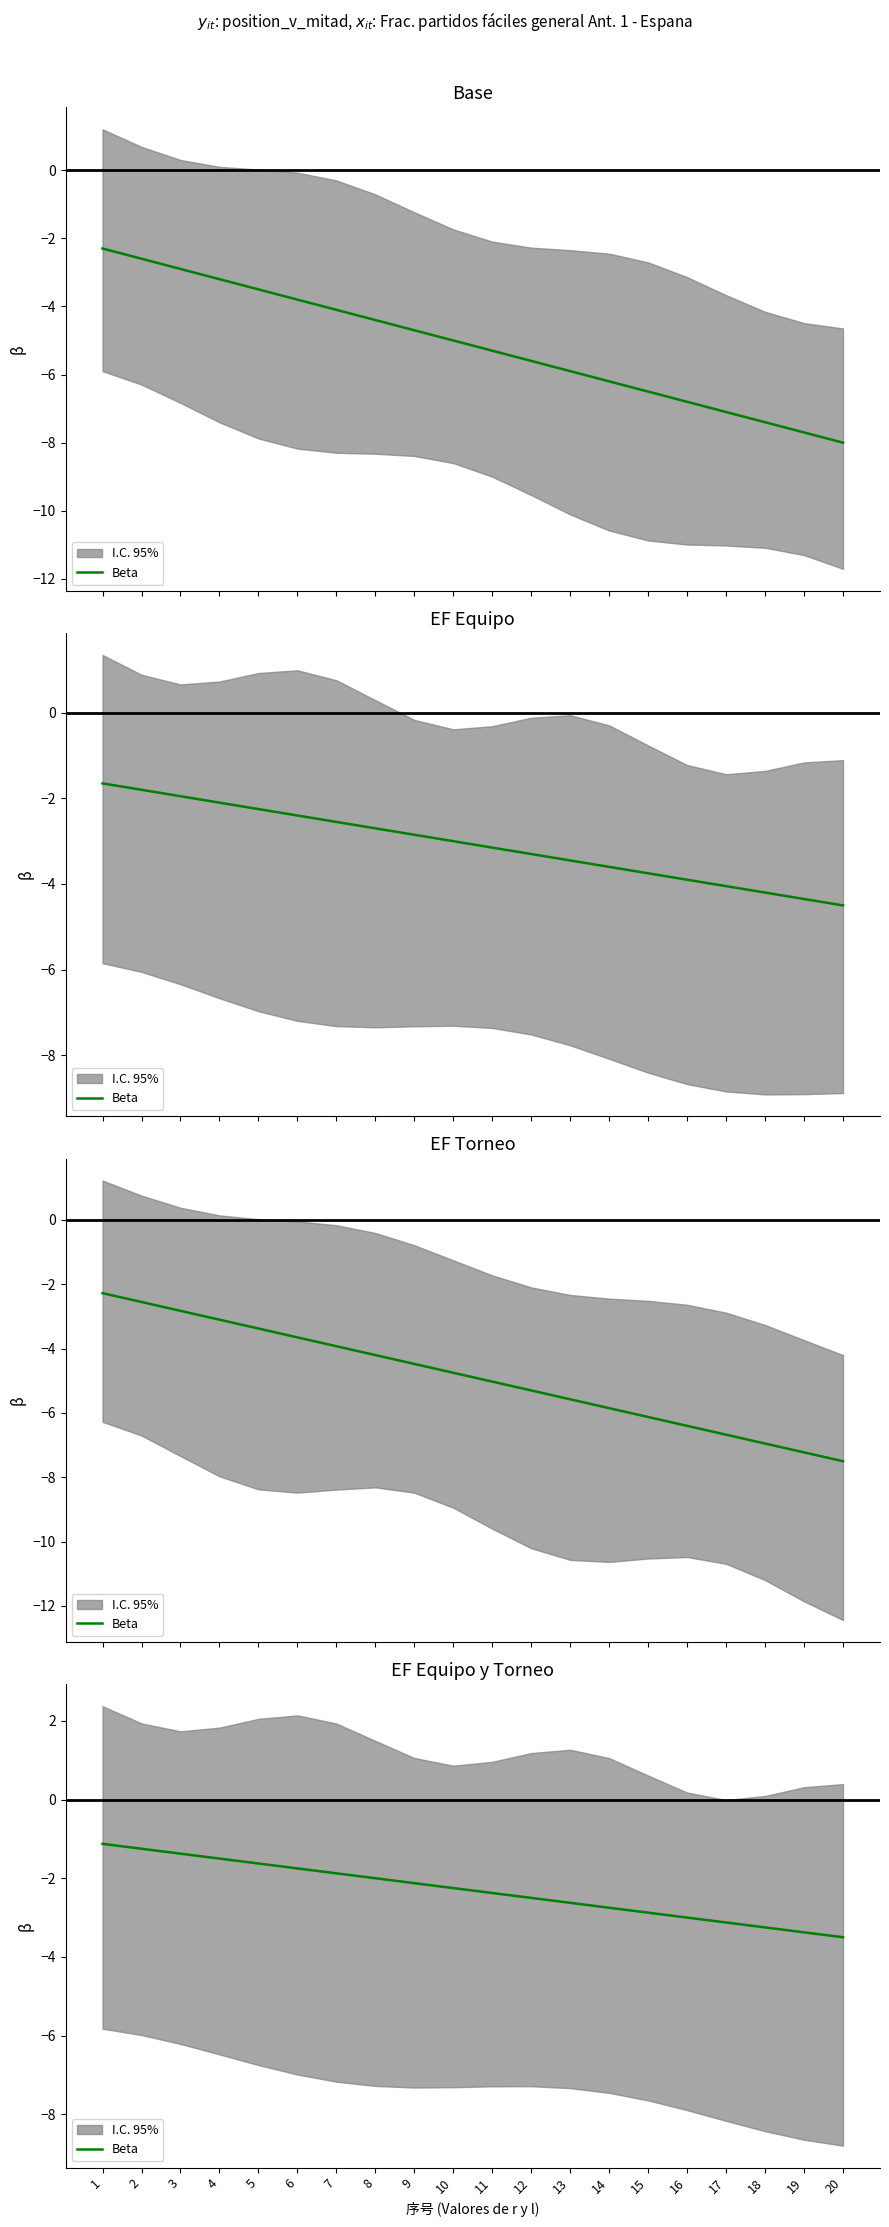

Reading right to left, extract all data points from this chart.

20=-3.5	19=-3.4	18=-3.2	17=-3.1	16=-3.0	15=-2.9	14=-2.8	13=-2.6	12=-2.5	11=-2.4	10=-2.2	9=-2.1	8=-2.0	7=-1.9	6=-1.8	5=-1.6	4=-1.5	3=-1.4	2=-1.2	1=-1.1